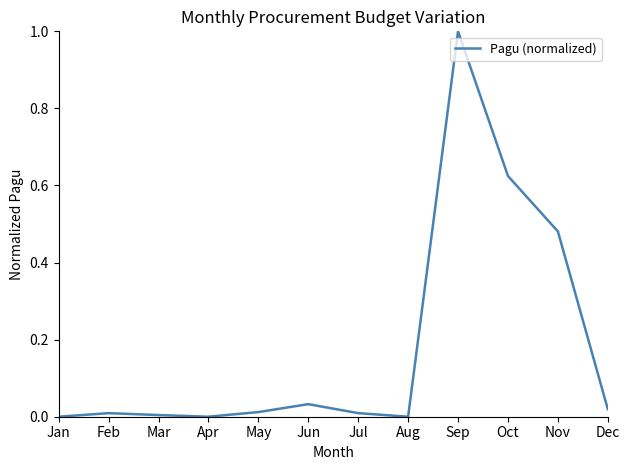

What is the change in value from Jul to Sep?

+1.0